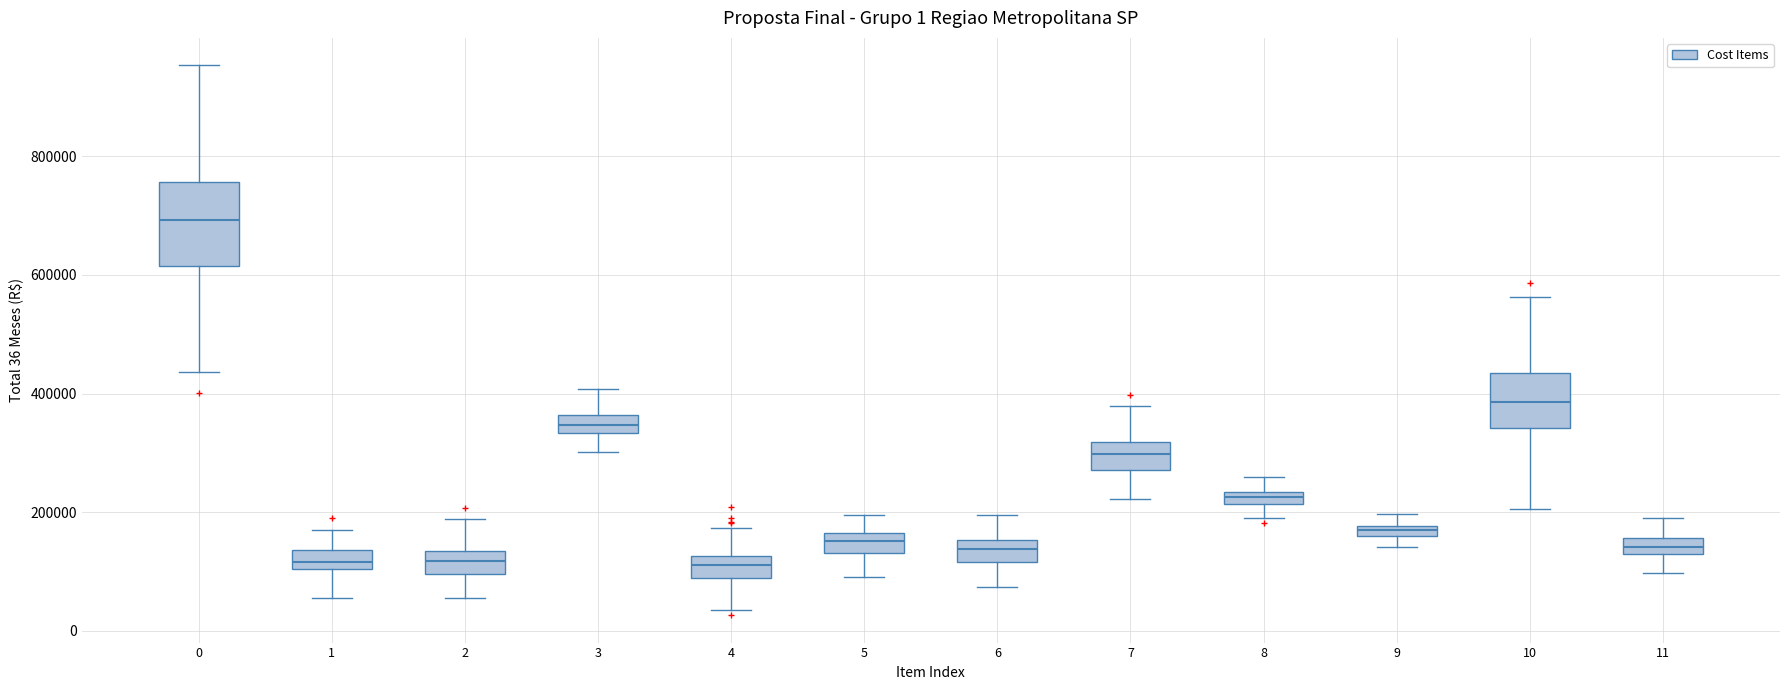

Which box is the tallest, from its lower edge to its upper edge?

0